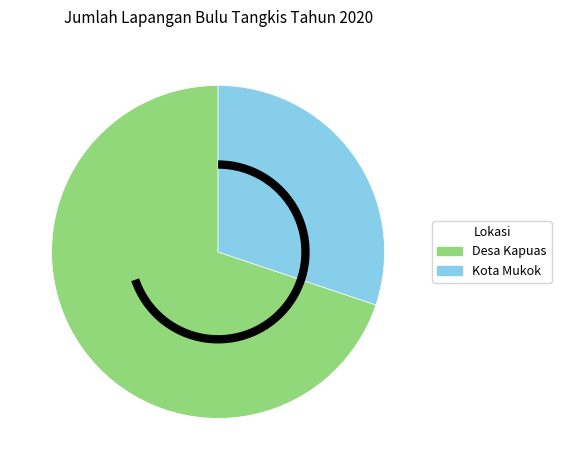

Does any single category account for the majority?

Yes